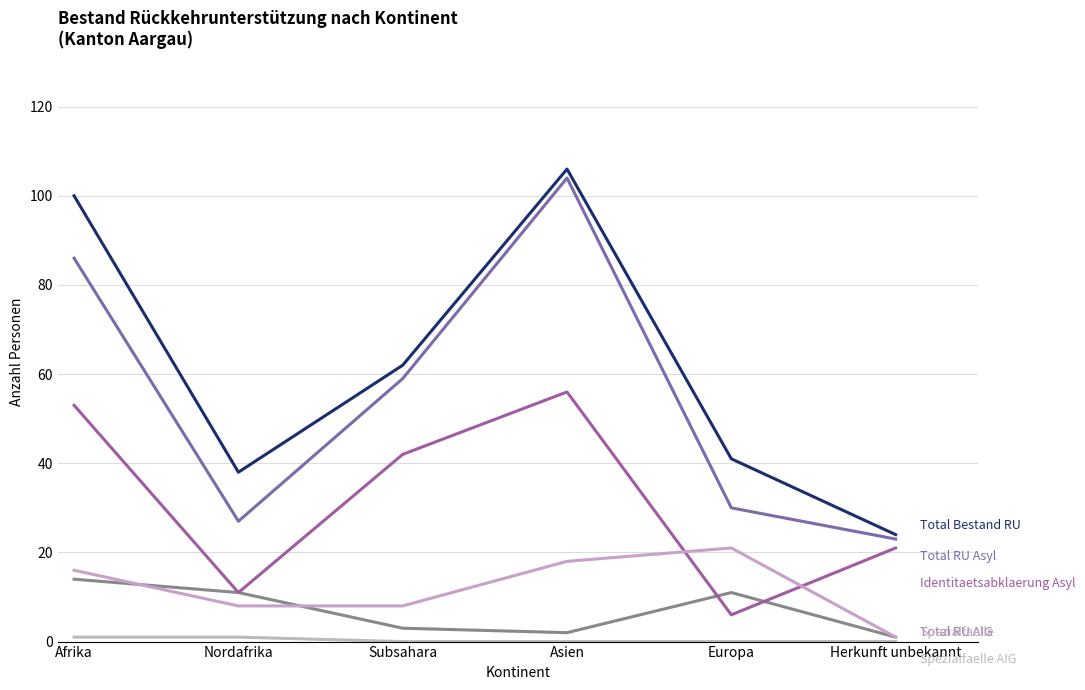

How many lines are shown in the chart?

6